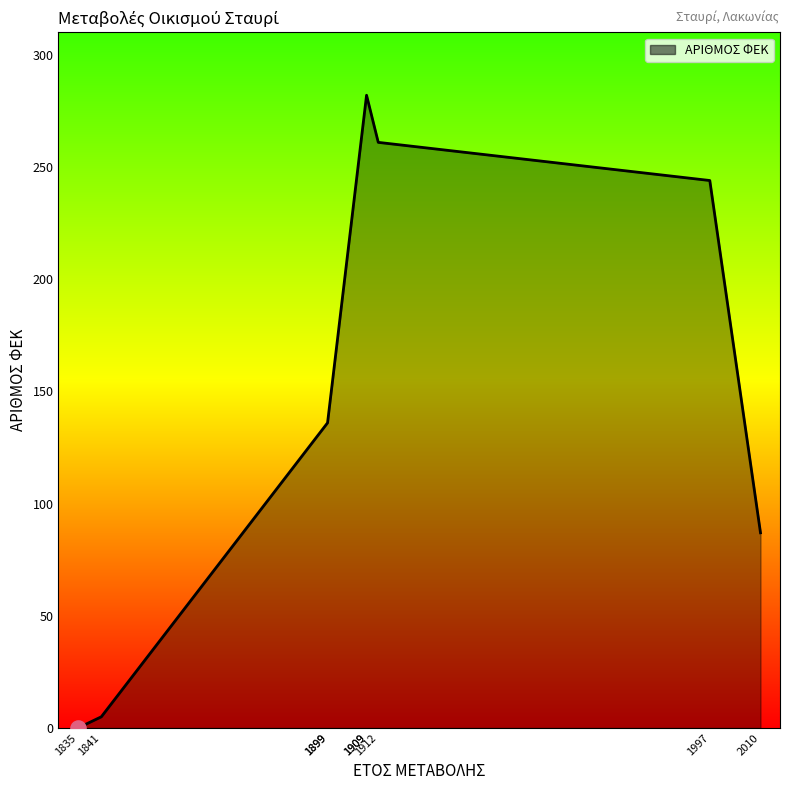

Between 2010 and 1835, which is larger?

2010